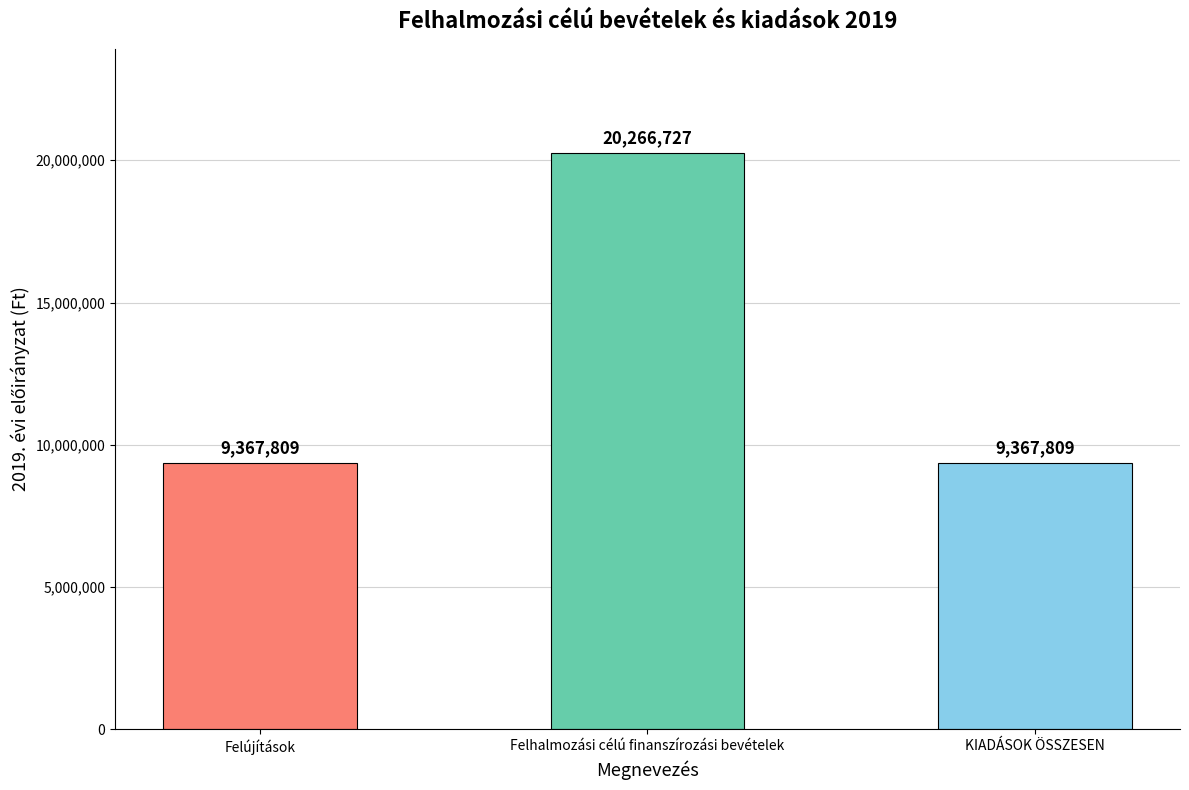

Read the value at Felhalmozási célú finanszírozási bevételek, to the nearest 100.

20266700